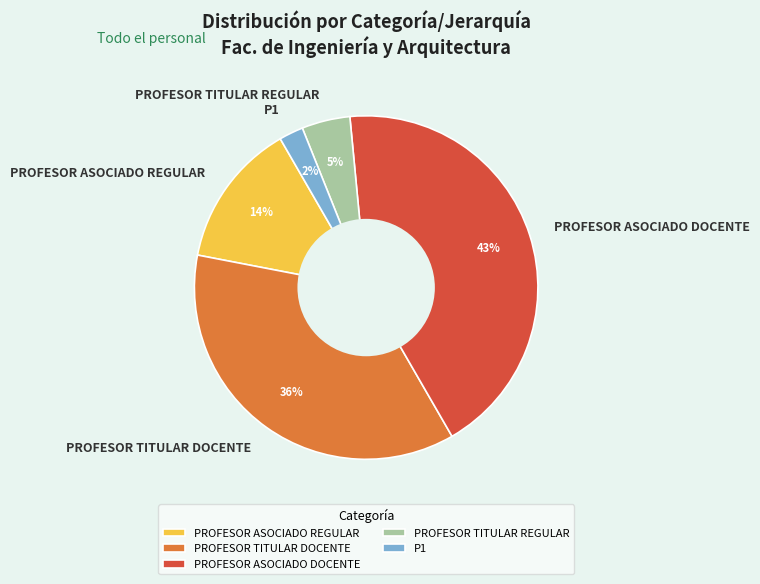

To the nearest percent, what is the difference between the largest and smallest slice percentages?

41%